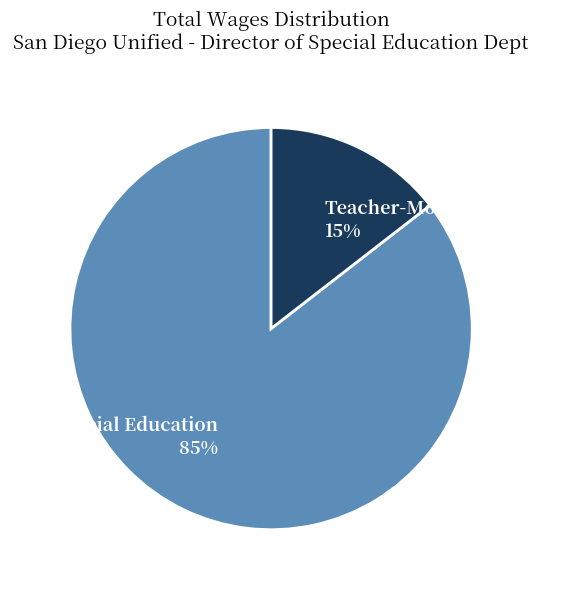

Does Dir--Special Education represent more than half of the total?

Yes